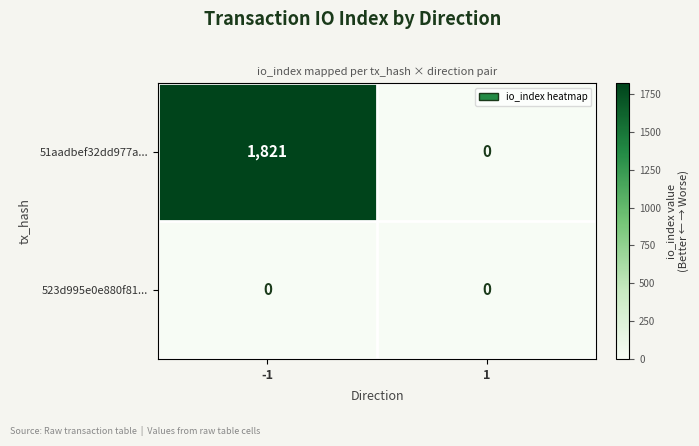

True or false: 51aadbef32dd977a... has a value of 746 at 1.

False